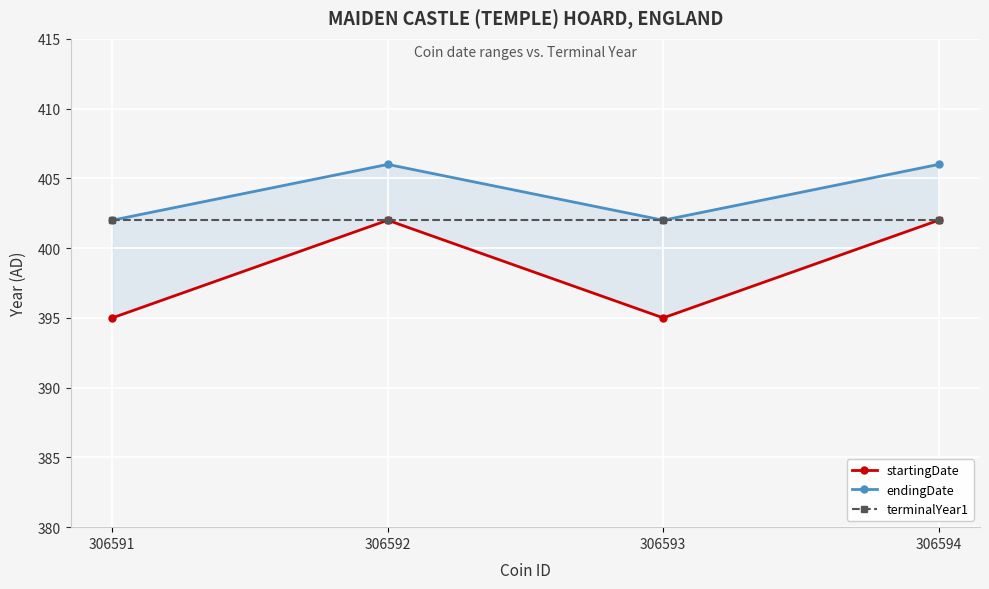

Rank the categories by endingDate value from highest to lowest.

306592, 306594, 306591, 306593